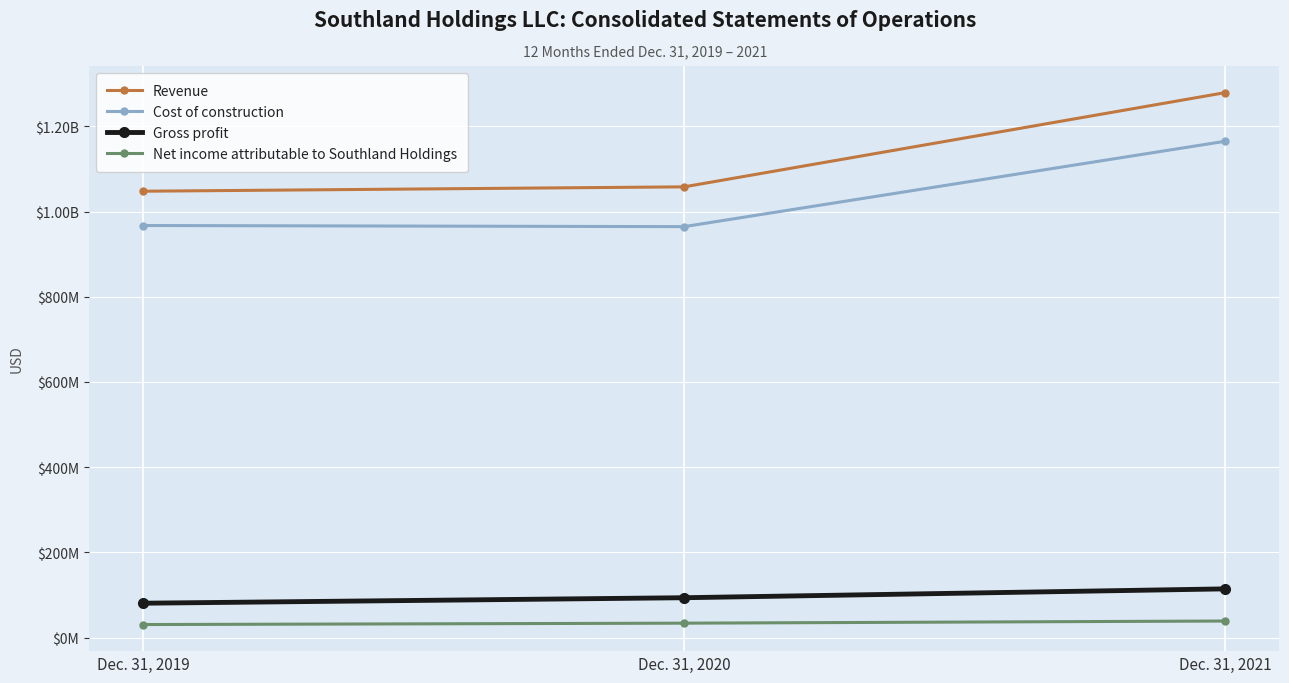

At which label does Revenue first exceed 1057936000?

Dec. 31, 2021